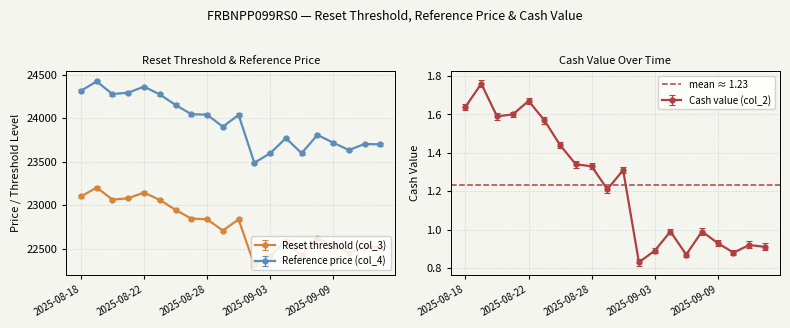

The value of Reset threshold (col_3) at 2025-09-04 is 12922.1. True or false?

False